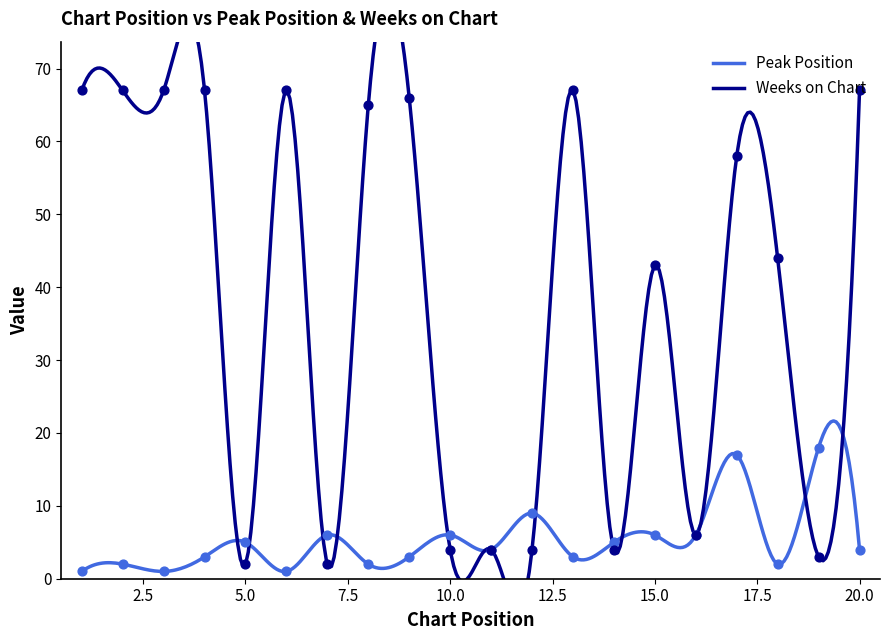

Which series has the largest total across all categories?

Weeks on Chart